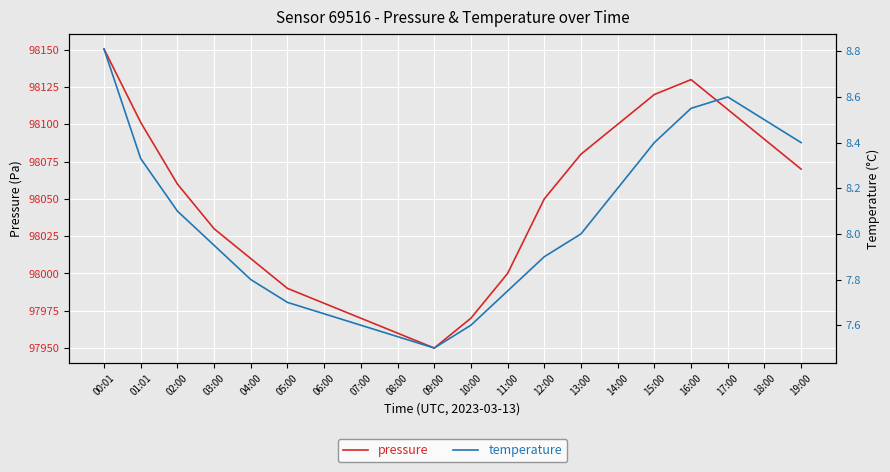

What is the approximate value of pressure at 04:00?

98010.0